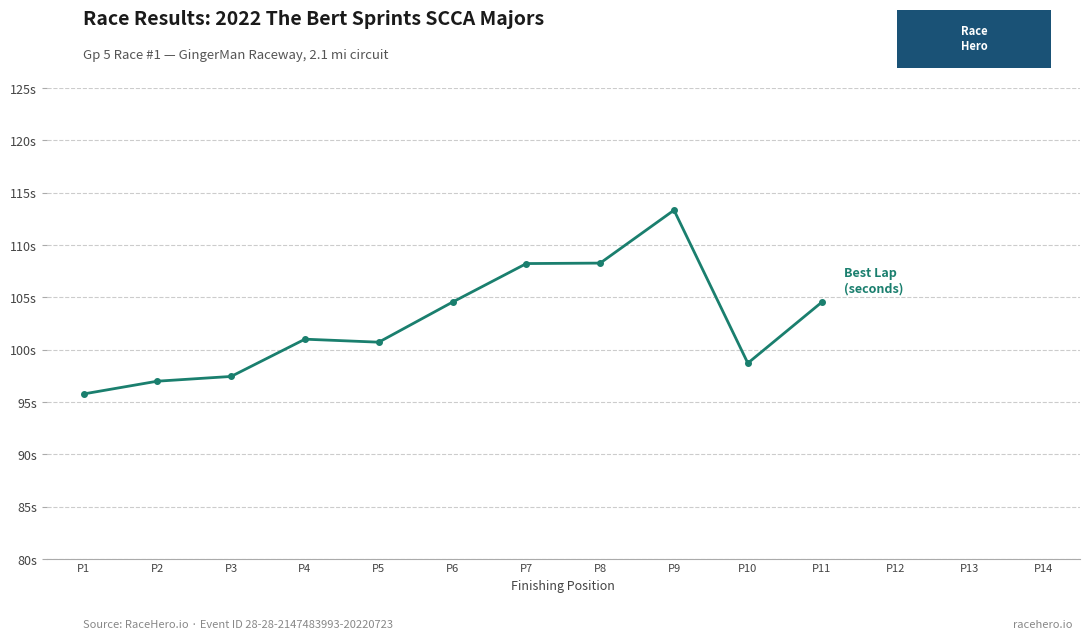

What is the smallest value displayed?

95.8